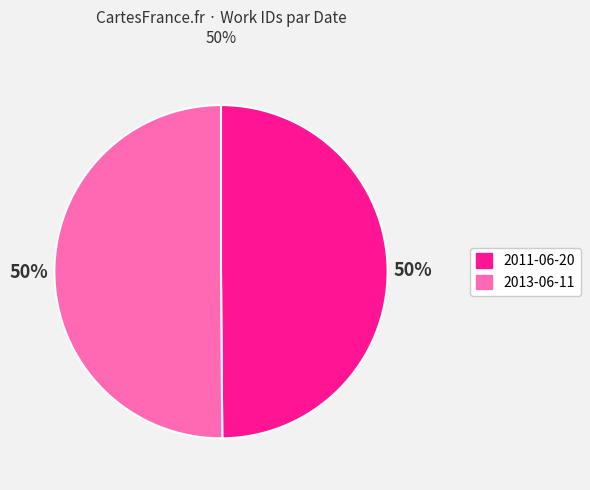

How many slices are in this pie chart?

2